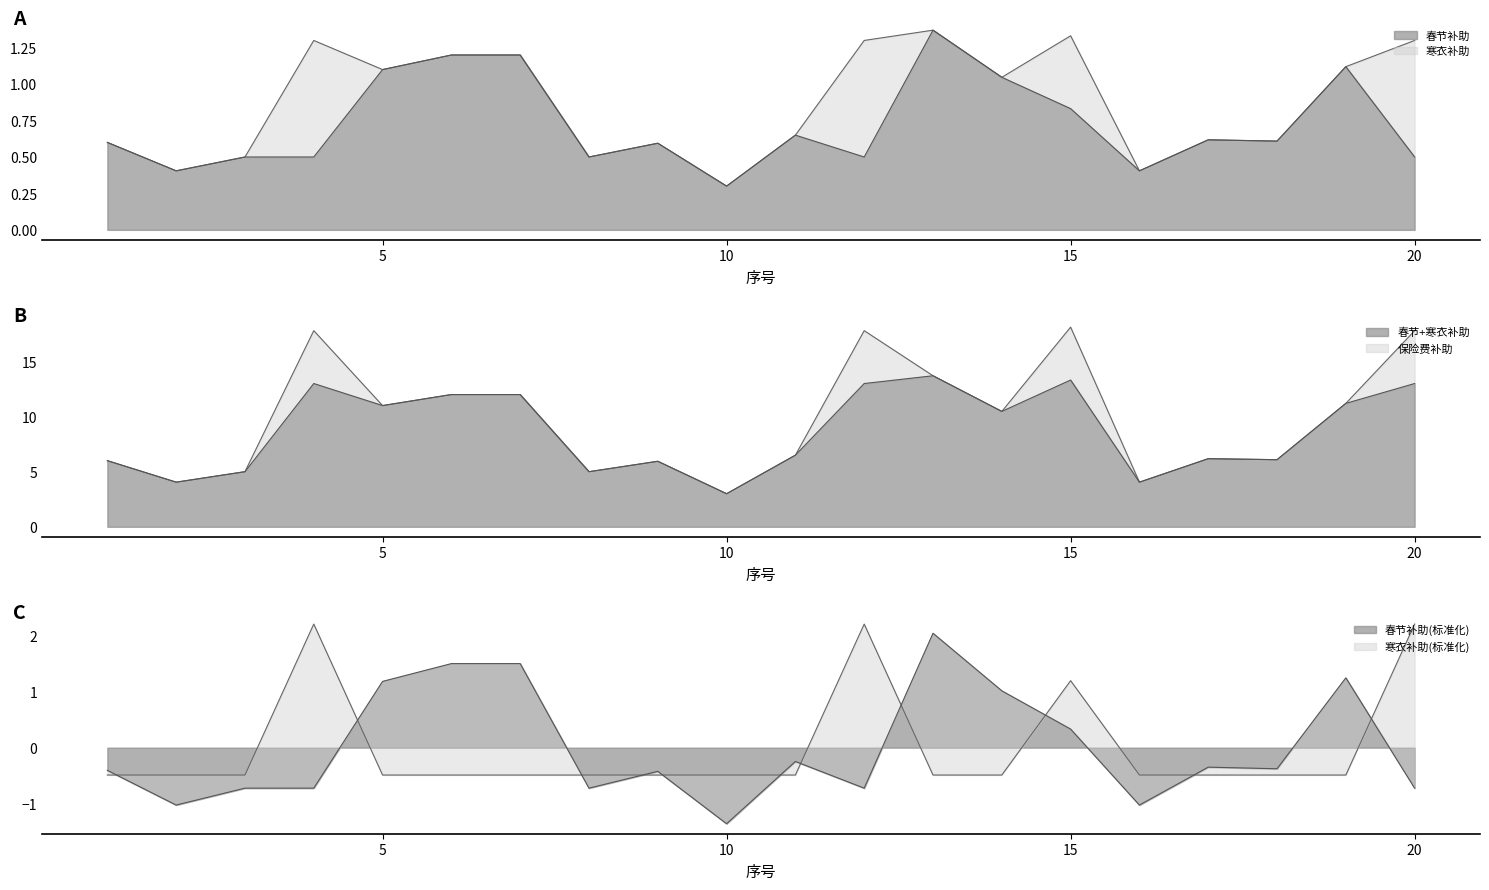

True or false: 春节补助(标准化) has a value of -0.7 at 20.

True